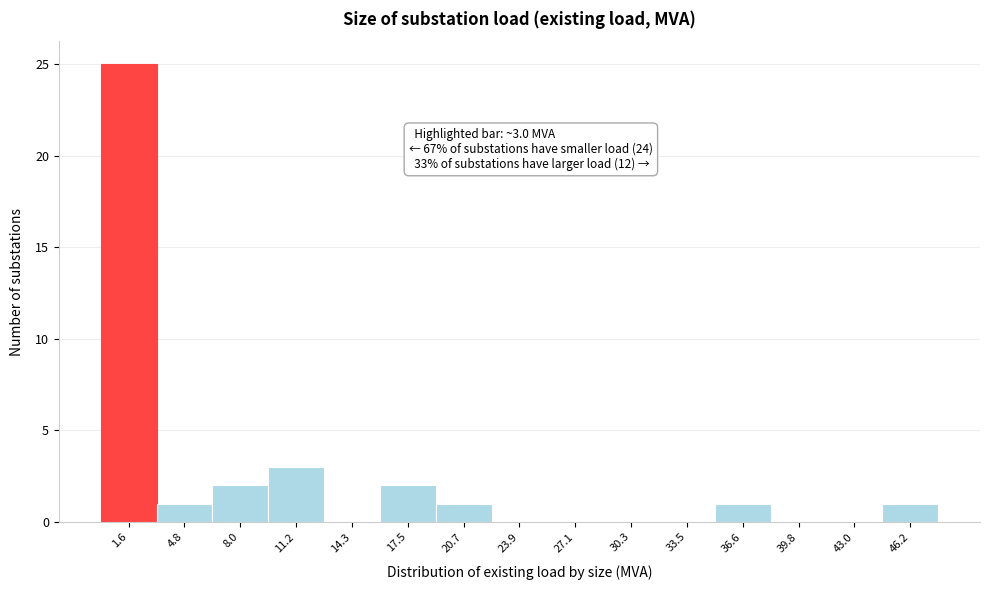

Which range on the x-axis has the tallest bar?

0.0 to 3.0